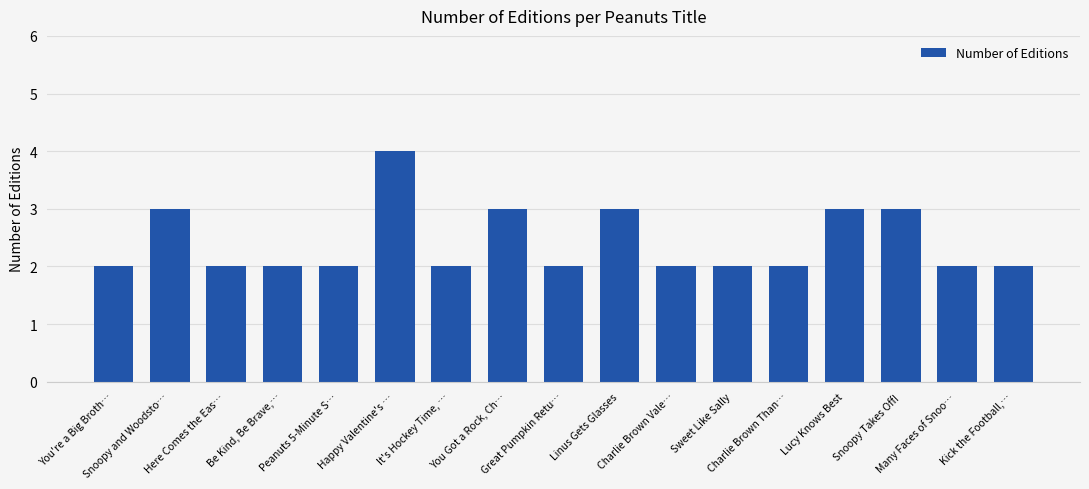

What is the sum of all values?

41